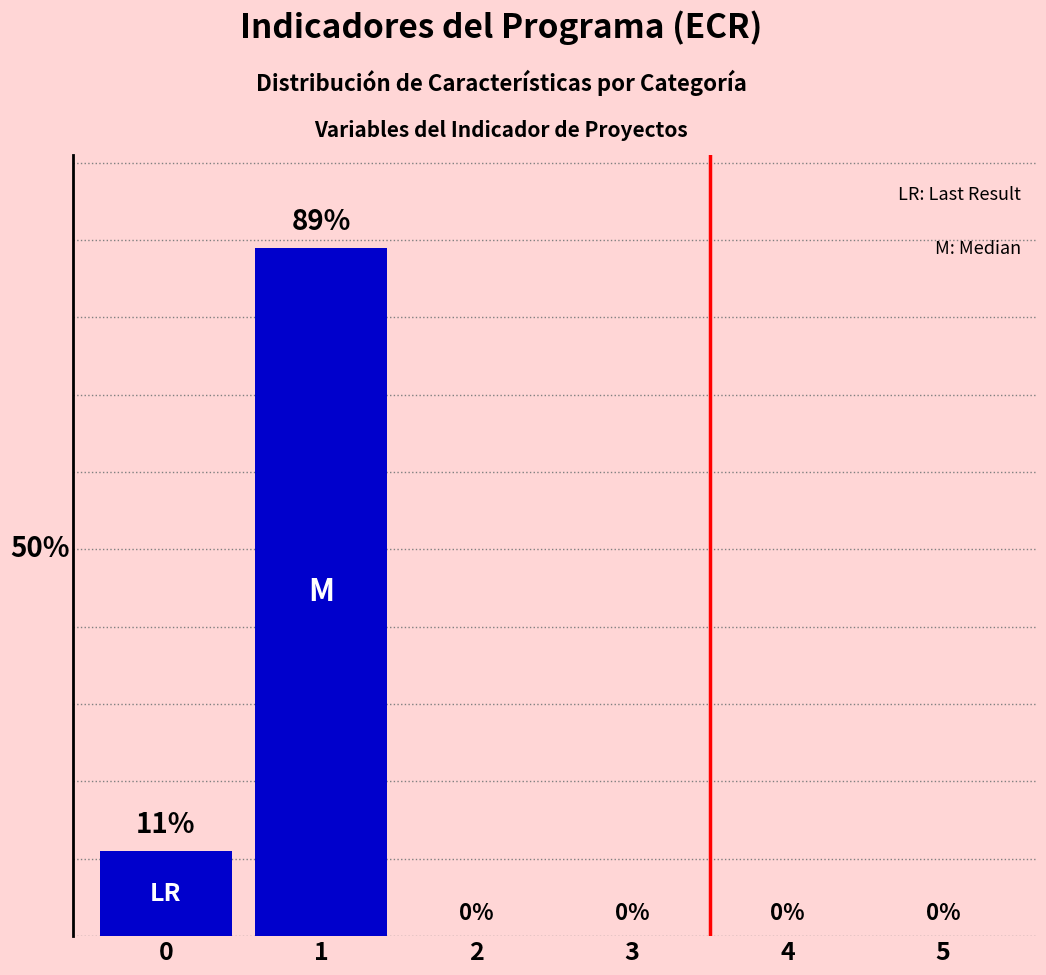

Count the values in the range 0 to 11.

5